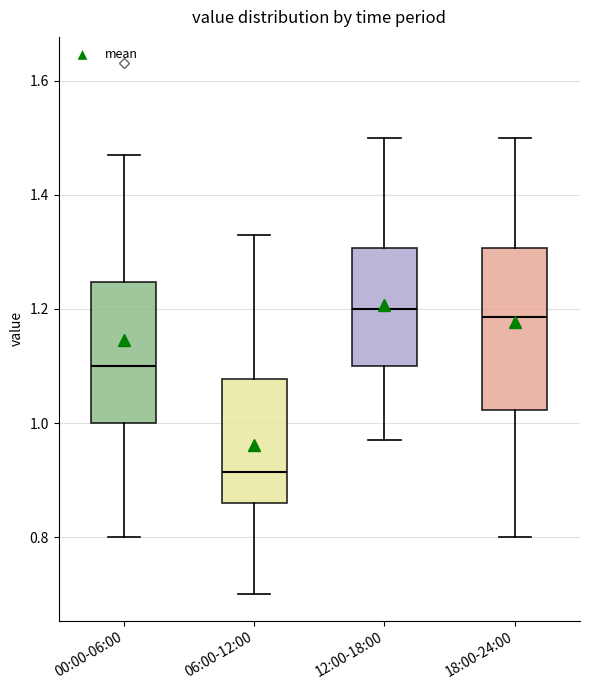

Which box is the tallest, from its lower edge to its upper edge?

18:00-24:00